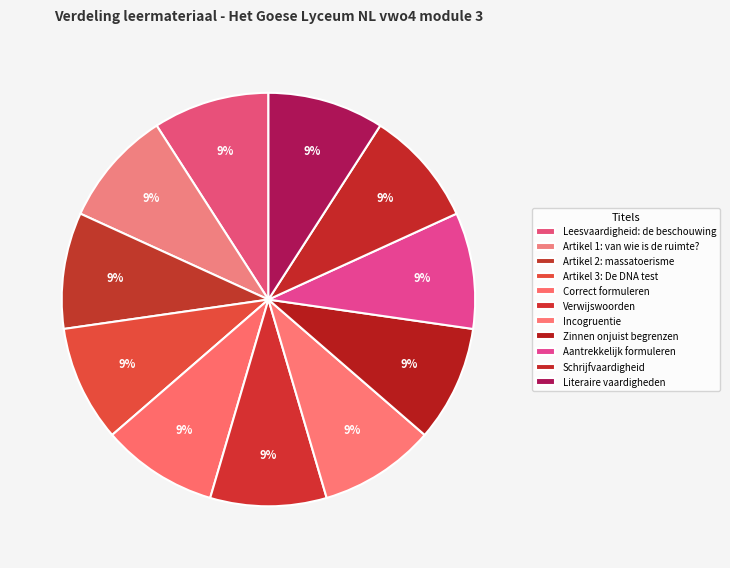

How many slices are in this pie chart?

11